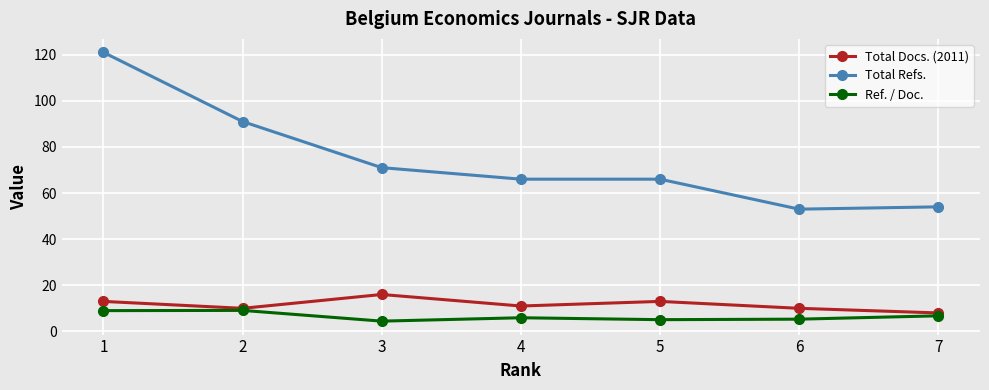

True or false: Total Refs. has more than 2 interior local peaks.

False